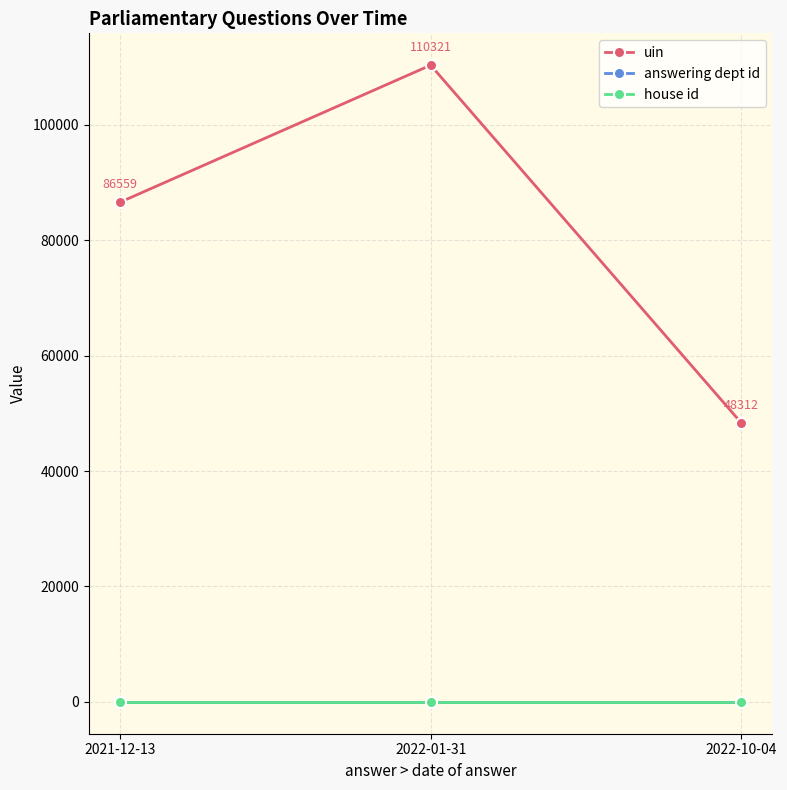

Which series has the largest total across all categories?

uin